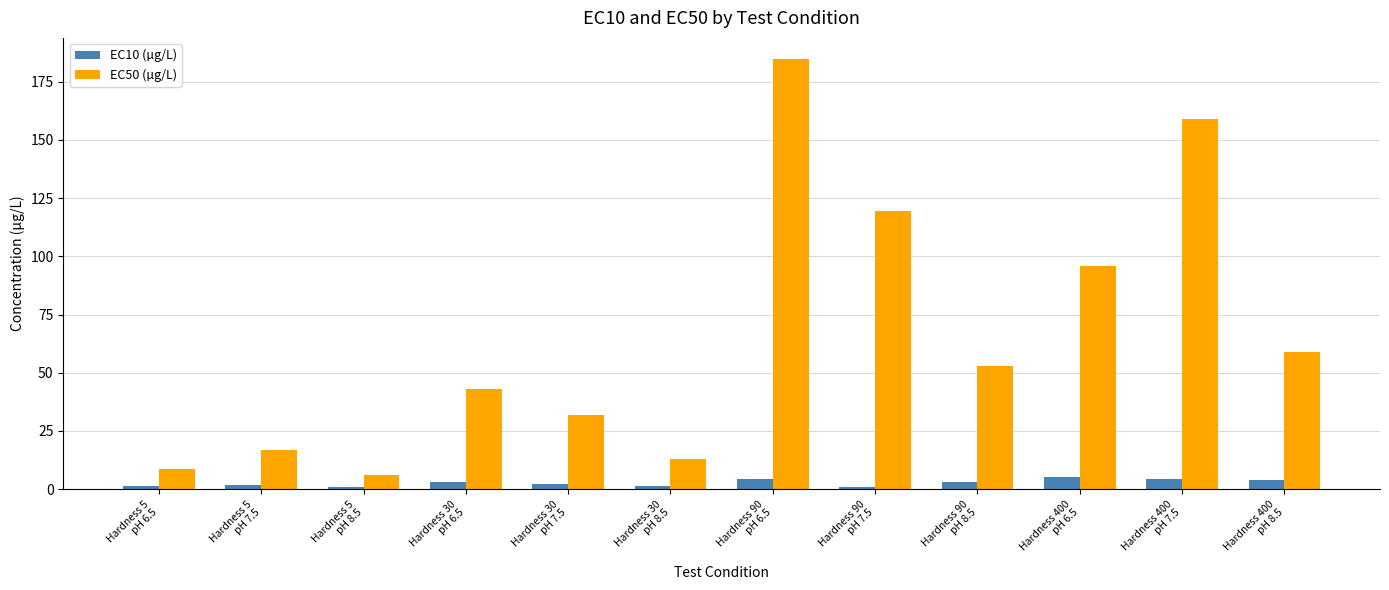

At which category is the sum across all series the highest?

Hardness 90
pH 6.5